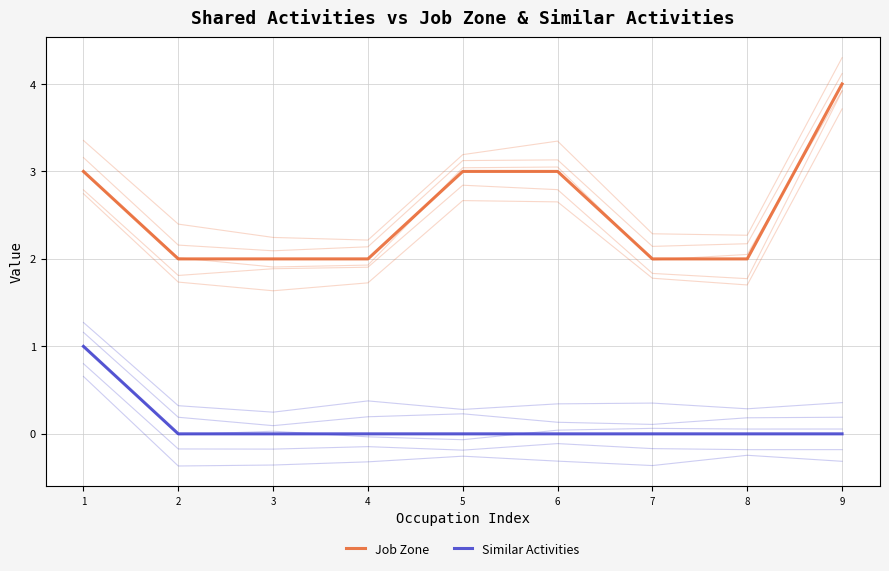

Which category has the highest value in the Job Zone series?

9